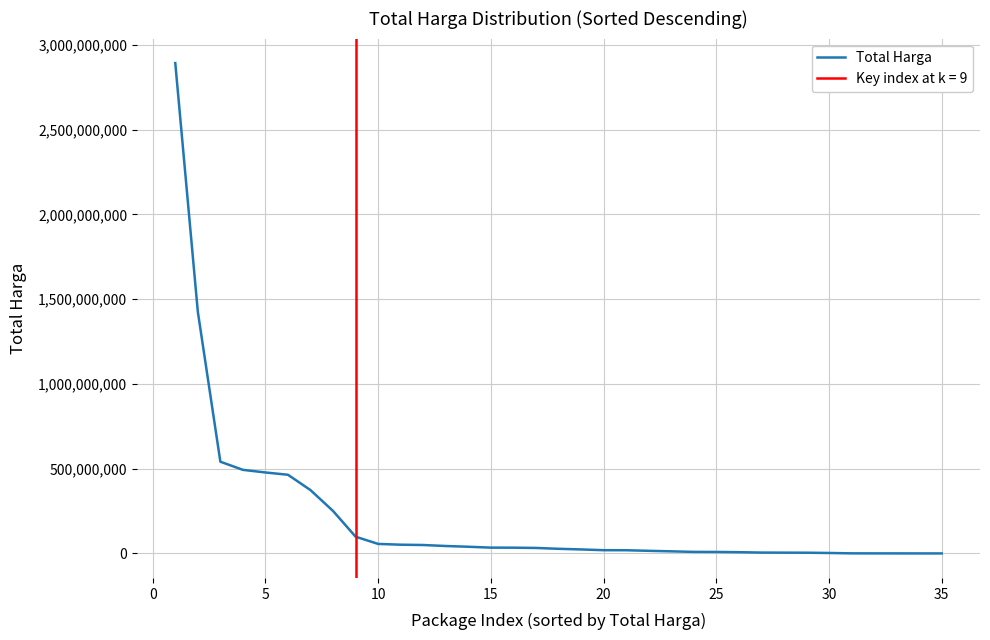

What is the sum of all values?

7518497085